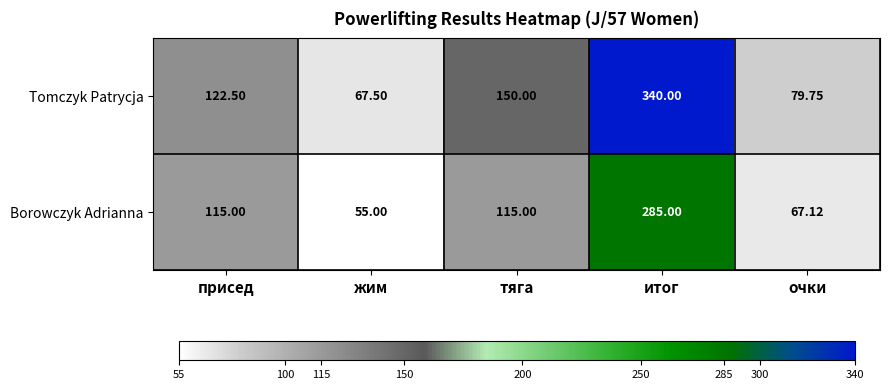

What is the total value across all series at тяга?

265.0